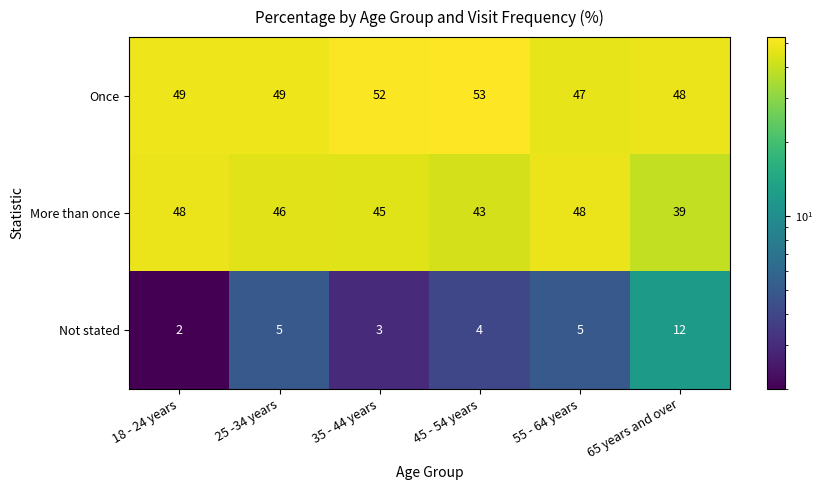

What is the difference between the second highest and minimum values in the More than once series?

9